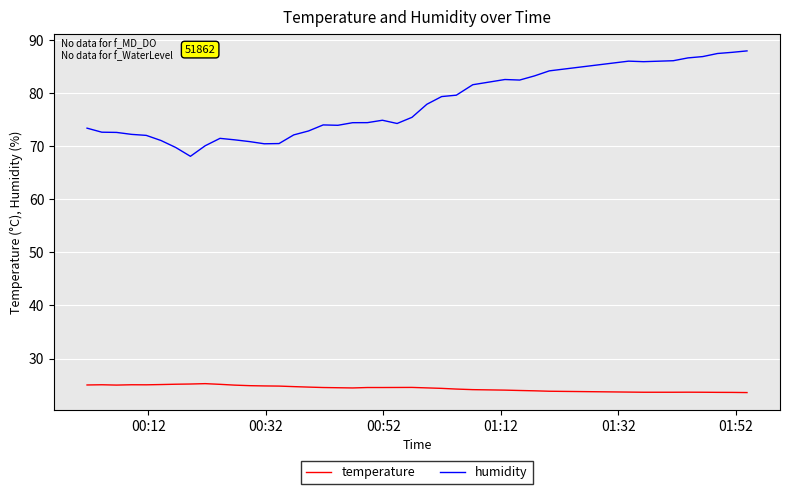

True or false: humidity and temperature cross at least once.

False